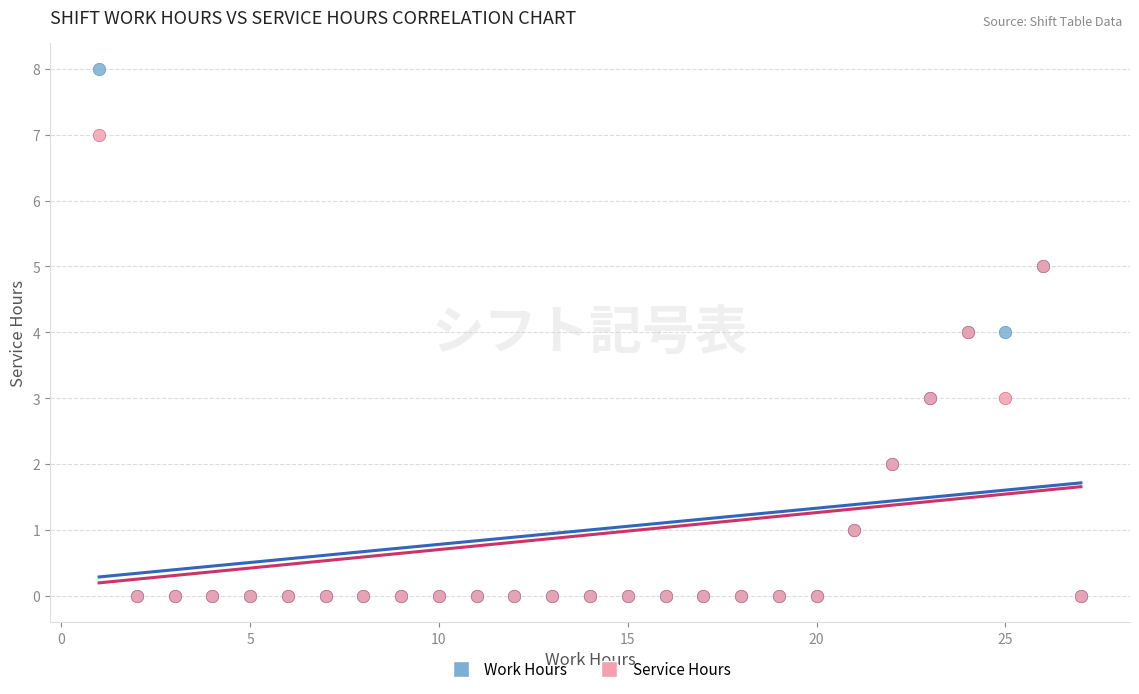

Which series reaches the maximum Y coordinate?

Work Hours